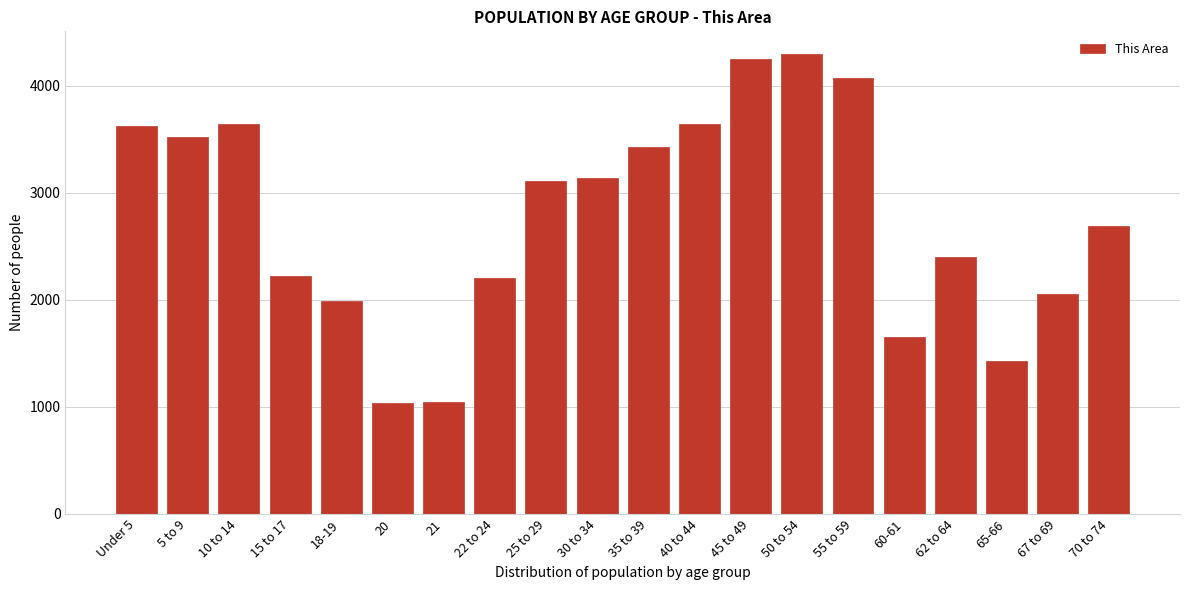

What is the label of the 11th bar from the right?

30 to 34